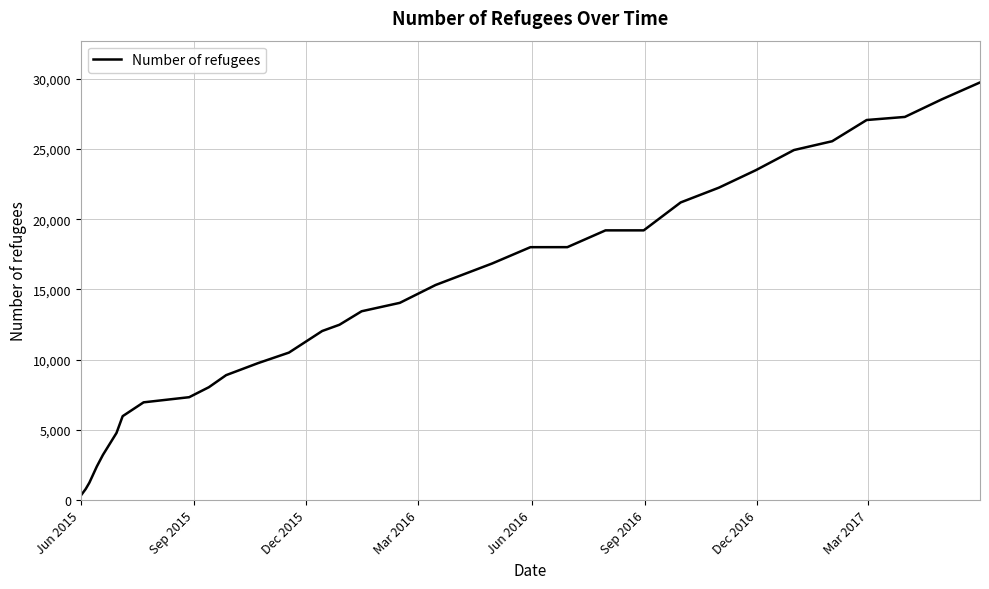

What is the difference between the maximum and minimum values?

29404